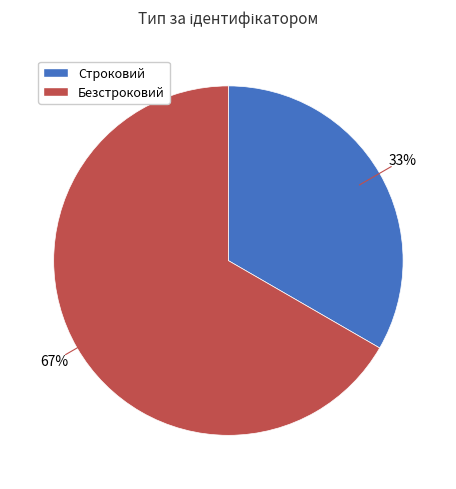

Do Безстроковий and Строковий together represent more than half of the pie?

Yes